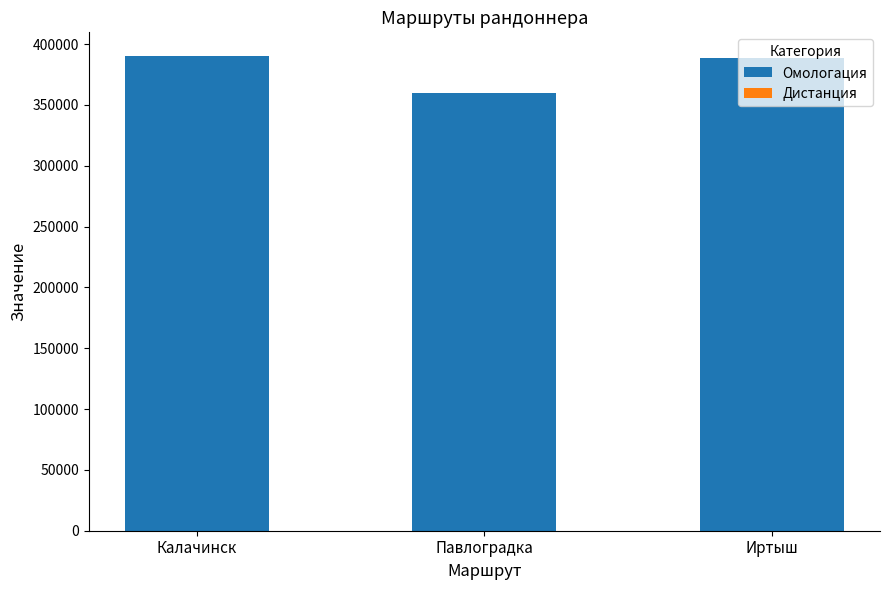

Is it true that Омологация equals 265061 at Калачинск?

False